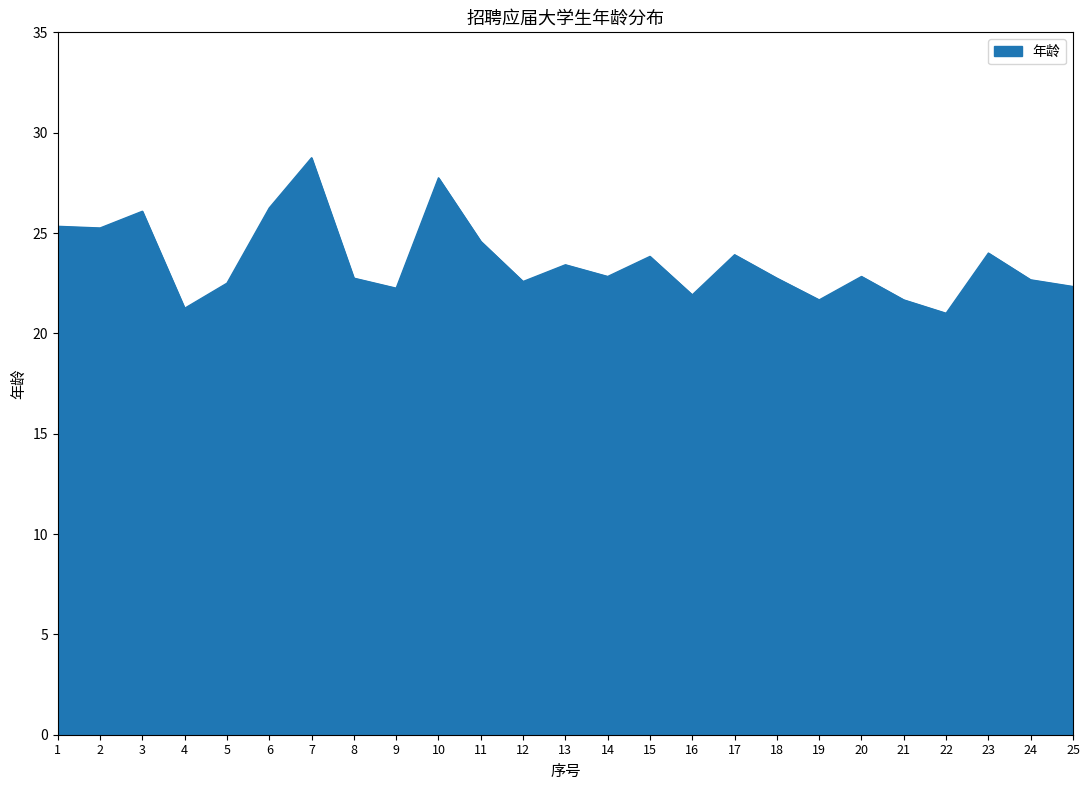

Where is the first local maximum?

3